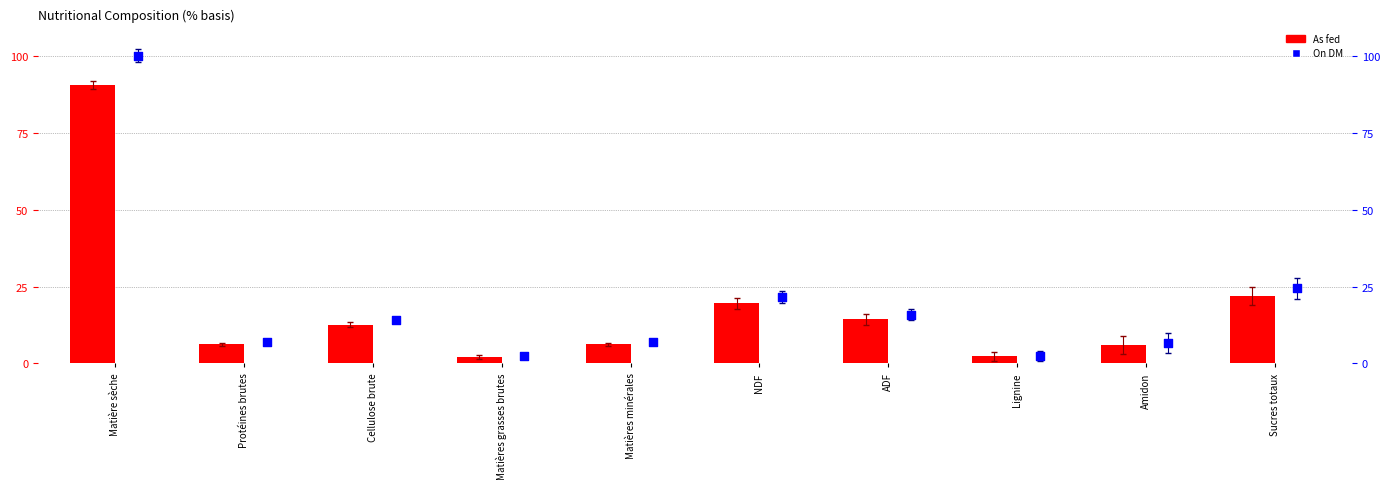

Is the value of On DM at Cellulose brute greater than the value of As fed at Sucres totaux?

No